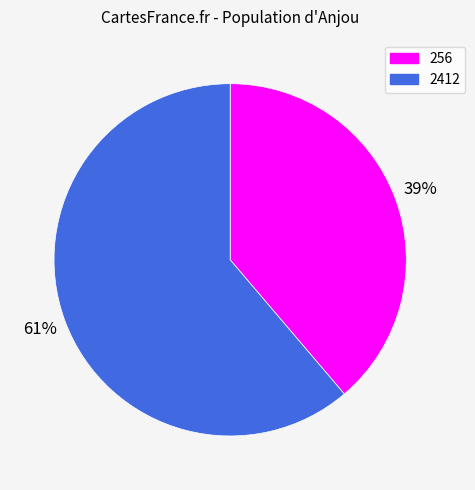

Which has a higher value, 256 or 2412?

2412